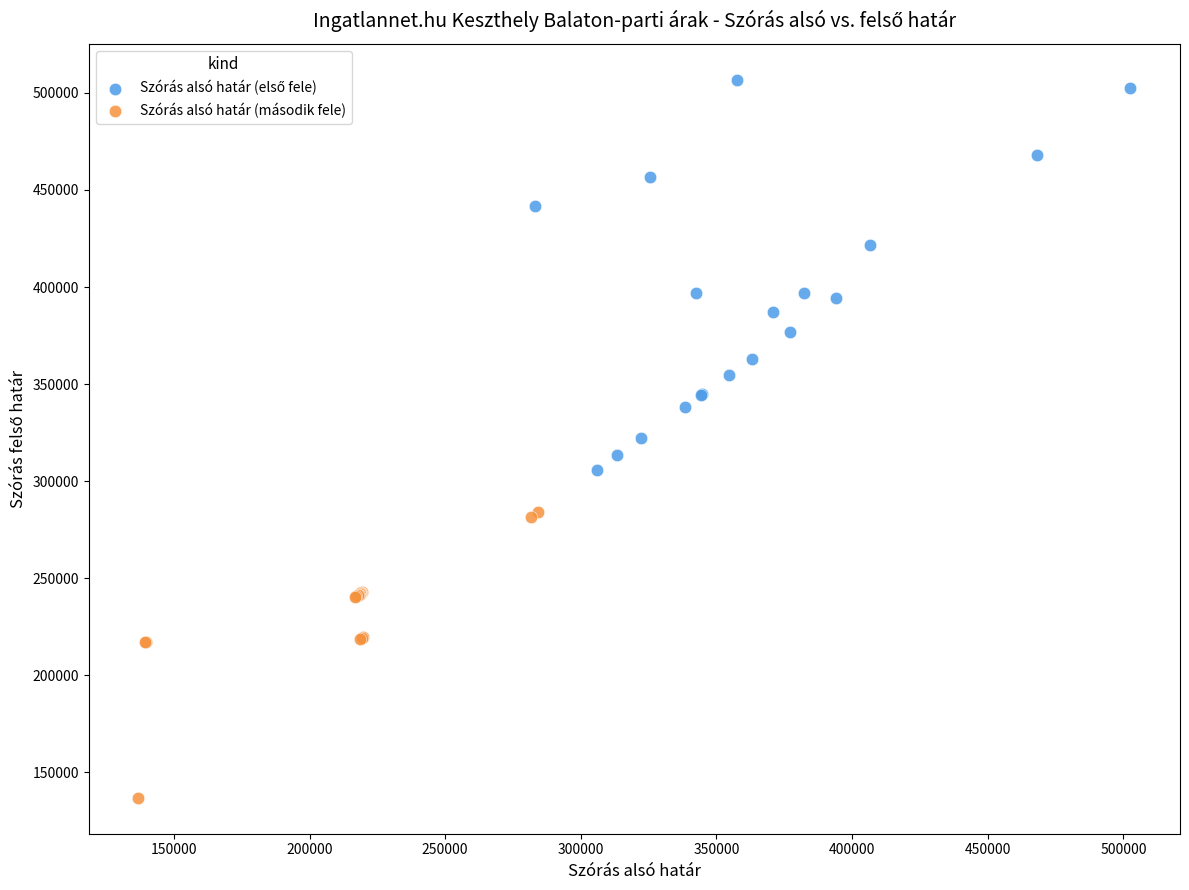

Which series reaches the minimum Y coordinate?

Szórás alsó határ (második fele)